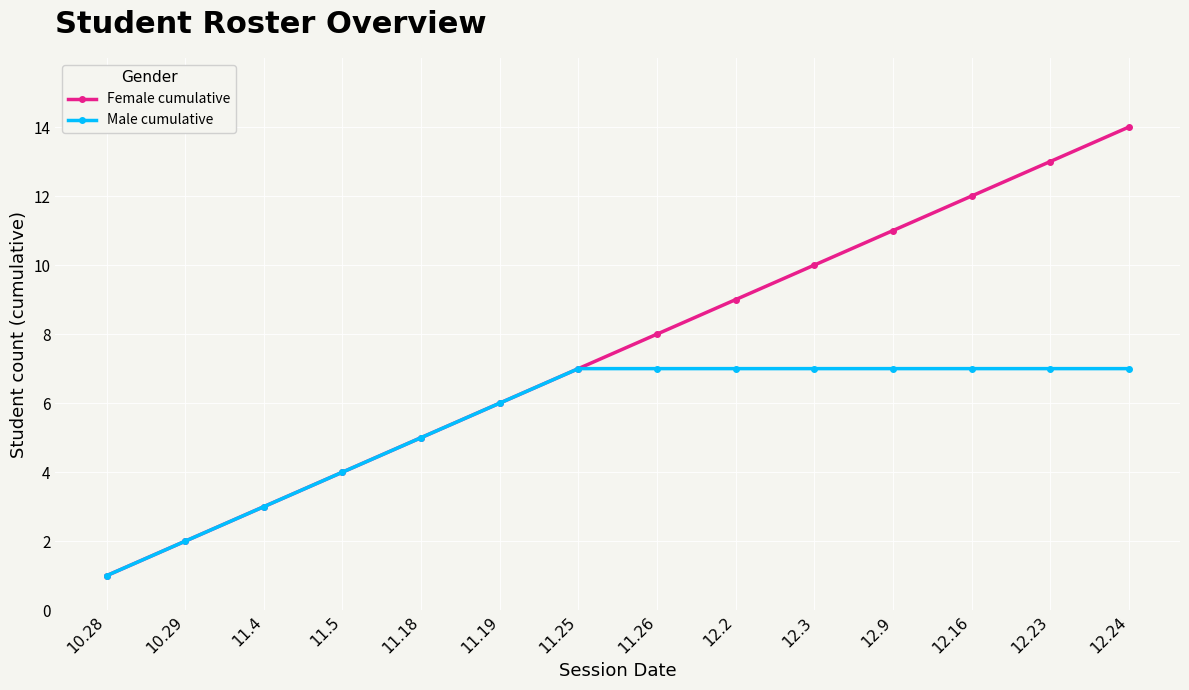

The value of Female cumulative at 11.25 is 7. True or false?

True